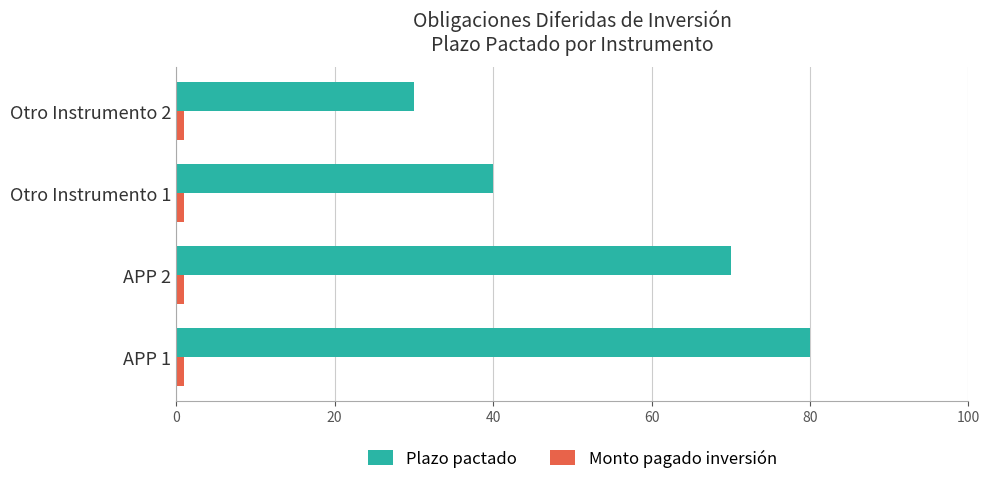

How many categories are shown in the chart?

4